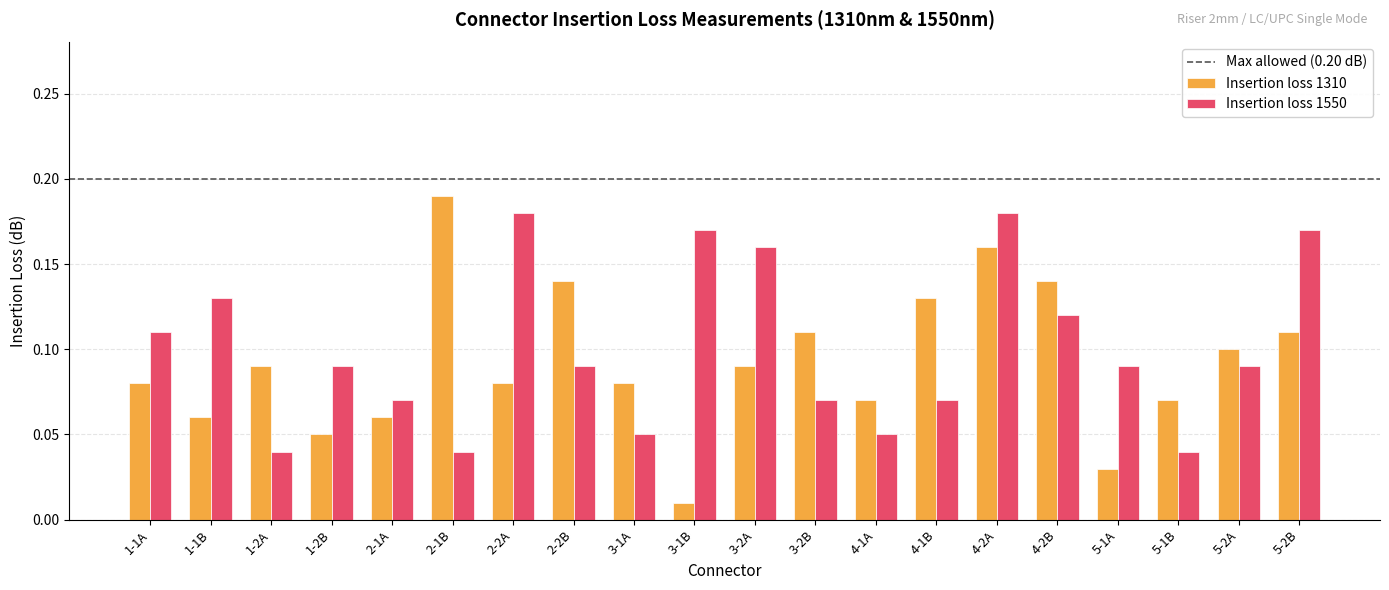

The value of Insertion loss 1550 at 4-2B is 0.2. True or false?

False